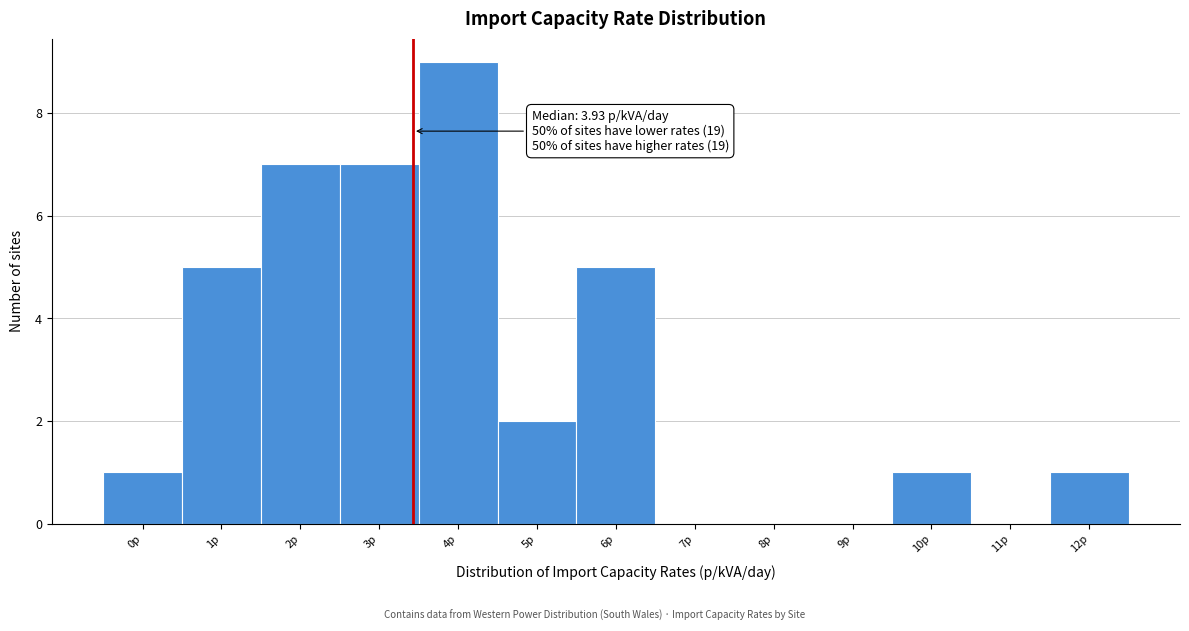

Reading right to left, transcribe all the data shown in this chart.

12p=1	11p=0	10p=1	9p=0	8p=0	7p=0	6p=5	5p=2	4p=9	3p=7	2p=7	1p=5	0p=1